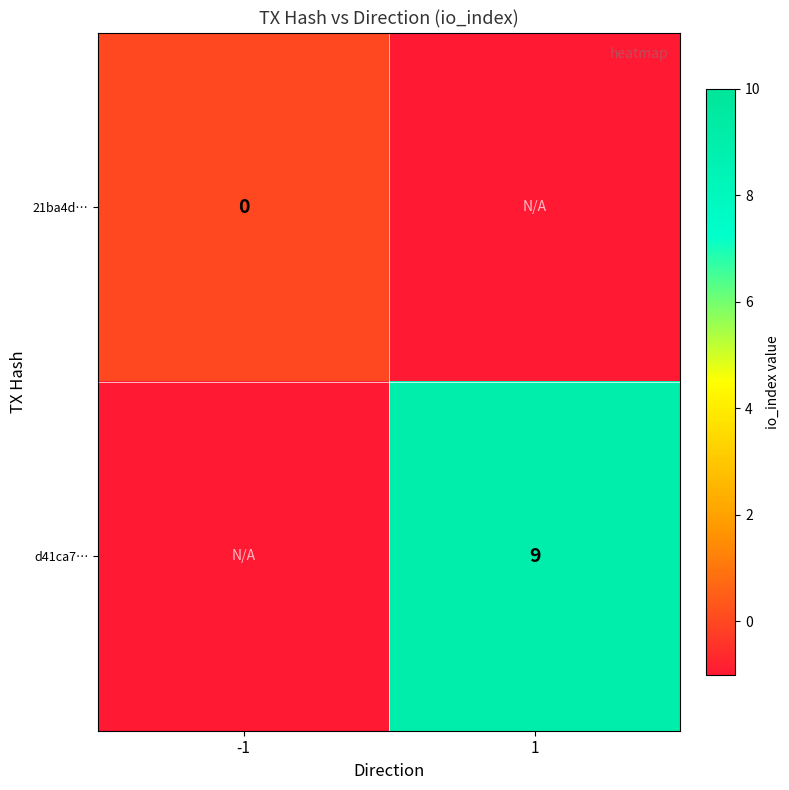

True or false: d41ca7… has a value of 5 at 1.

False